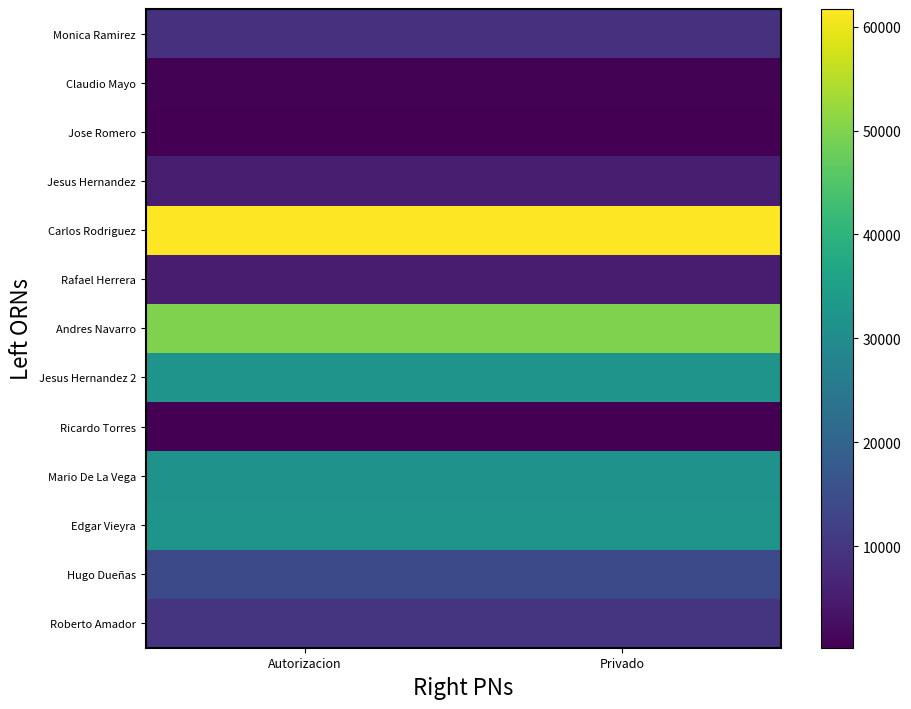

What is the smallest value displayed?

213.3